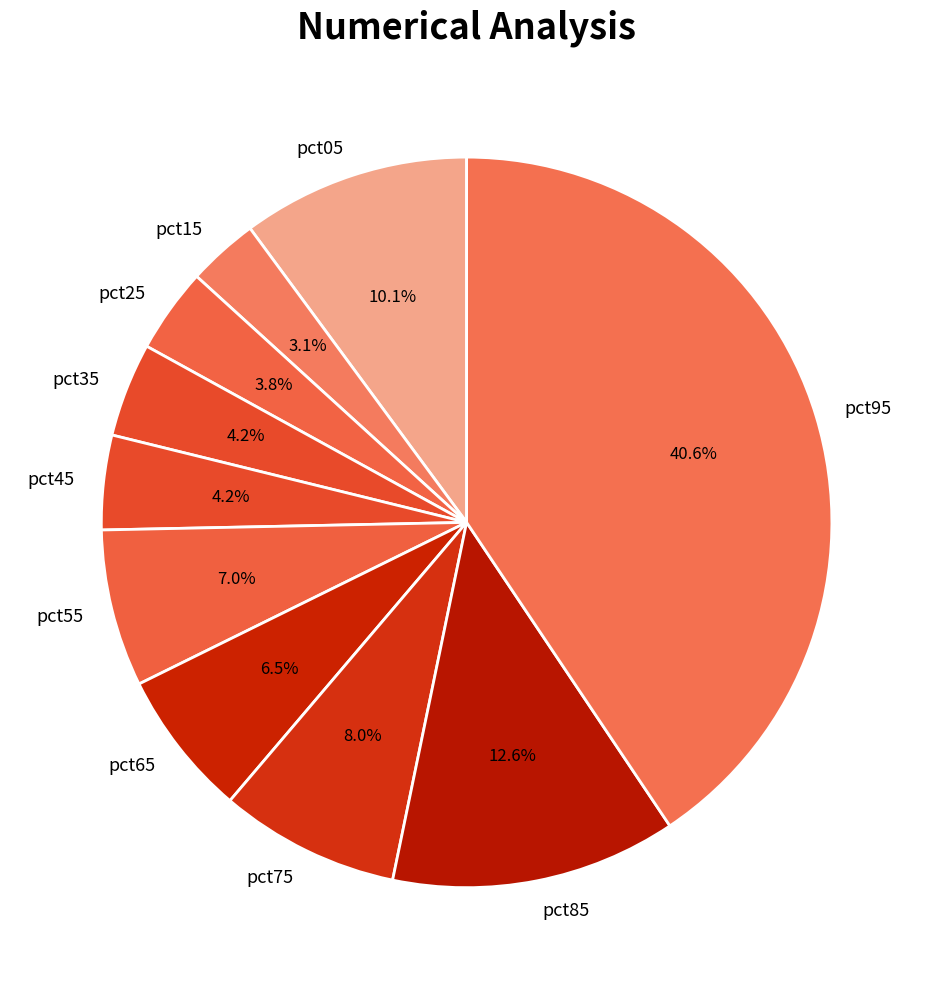

To the nearest percent, what is the difference between the largest and smallest slice percentages?

37%